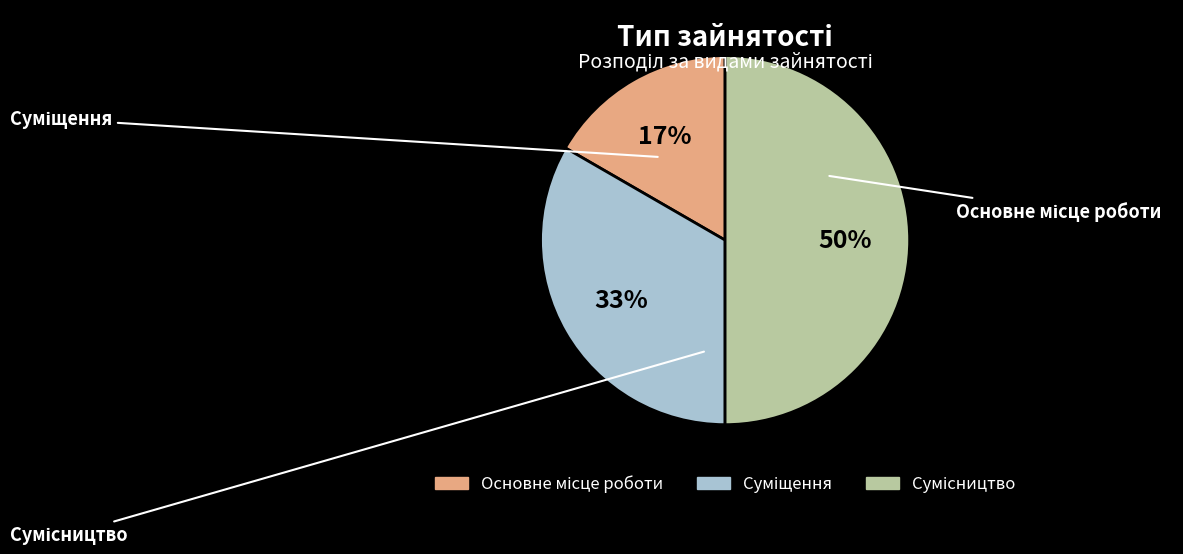

To the nearest percent, what is the difference between the largest and smallest slice percentages?

33%